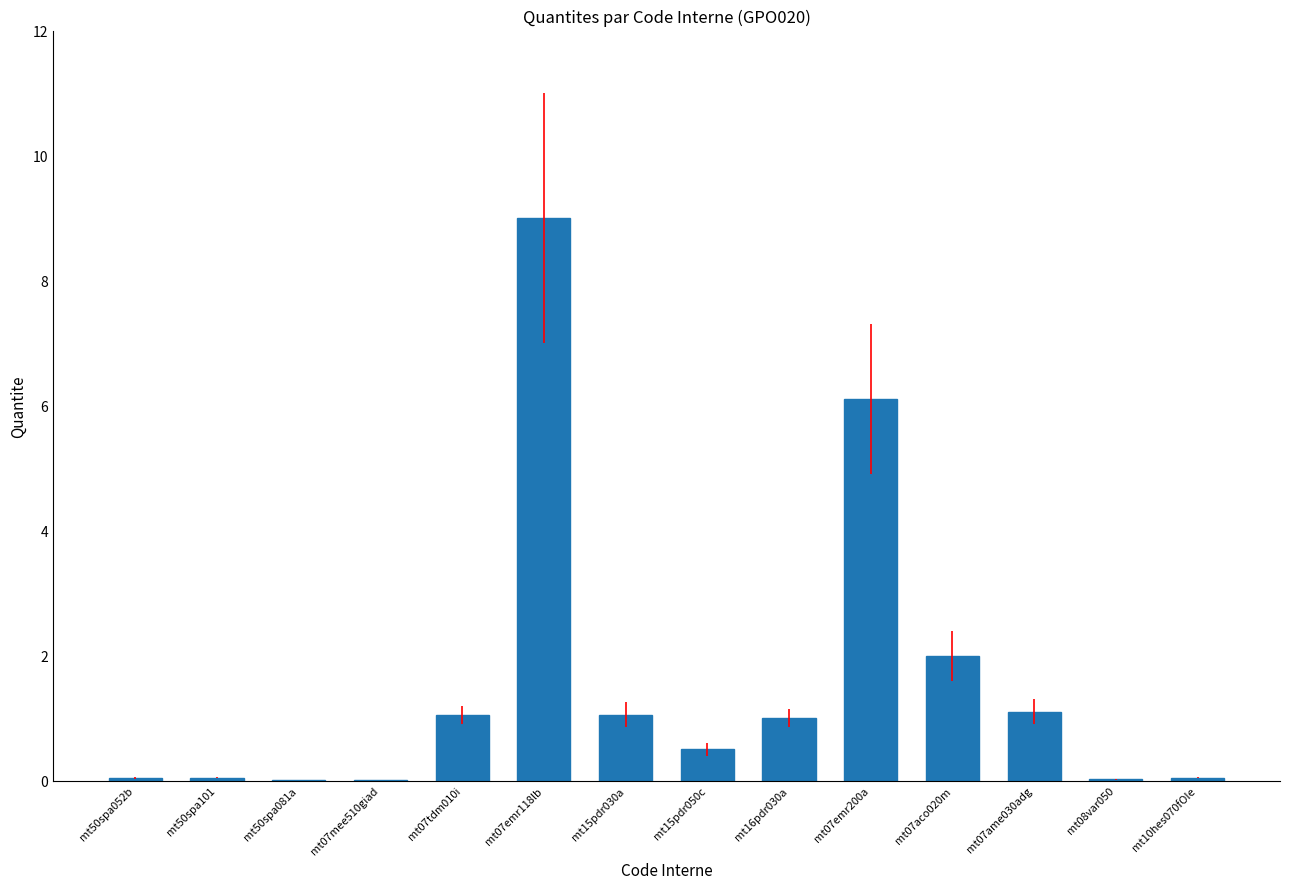

Does the chart contain stacked bars?

No